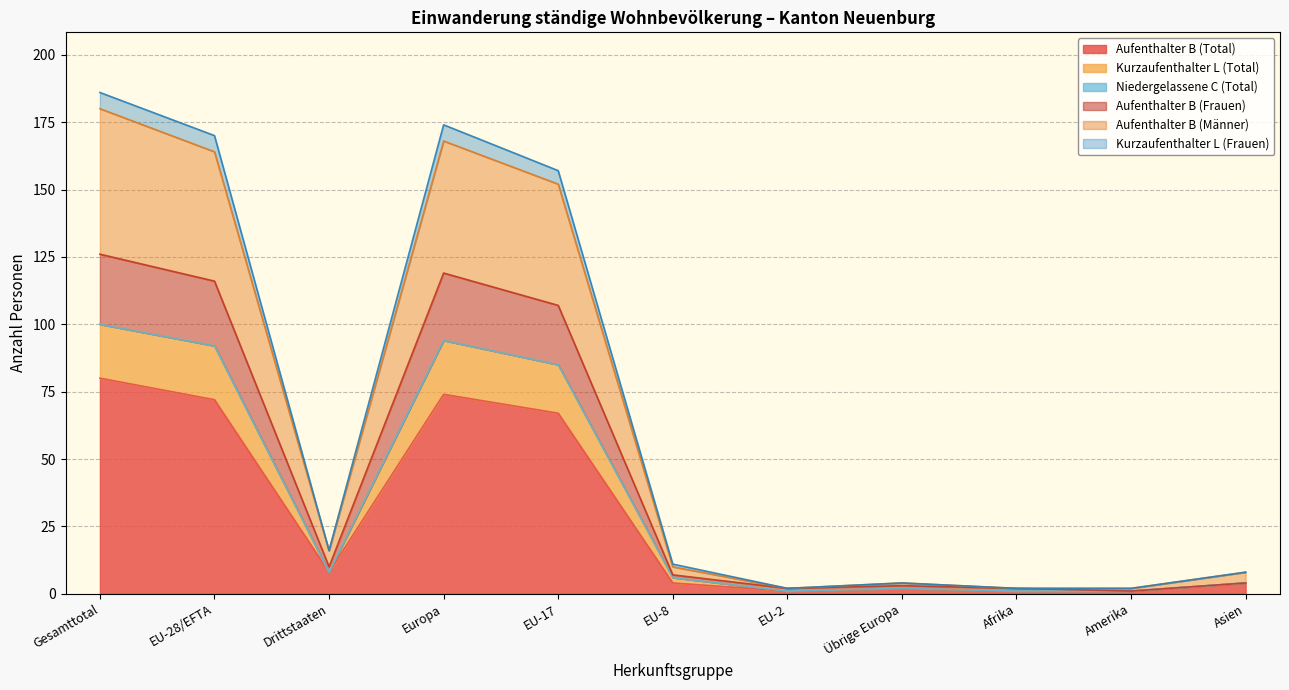

The value of Aufenthalter B (Männer) at Europa is 220. True or false?

False